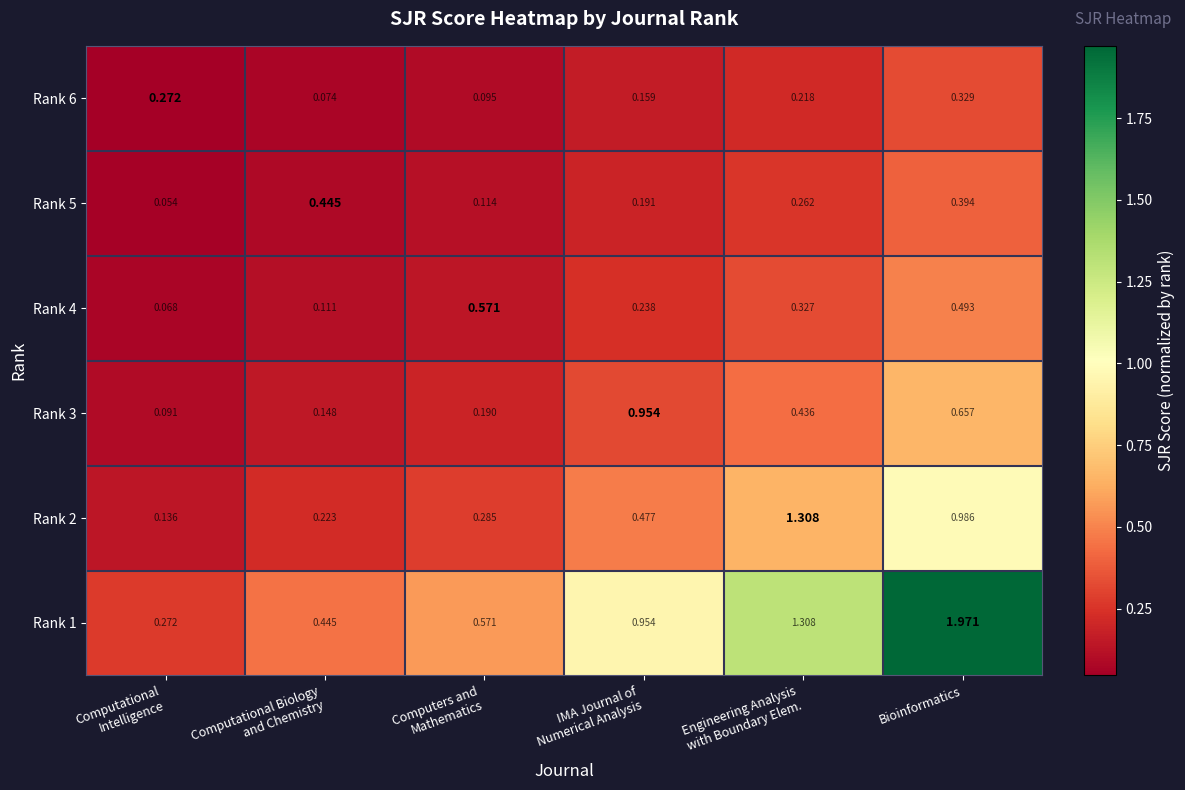

At which category does the chart reach its peak across all series?

Bioinformatics